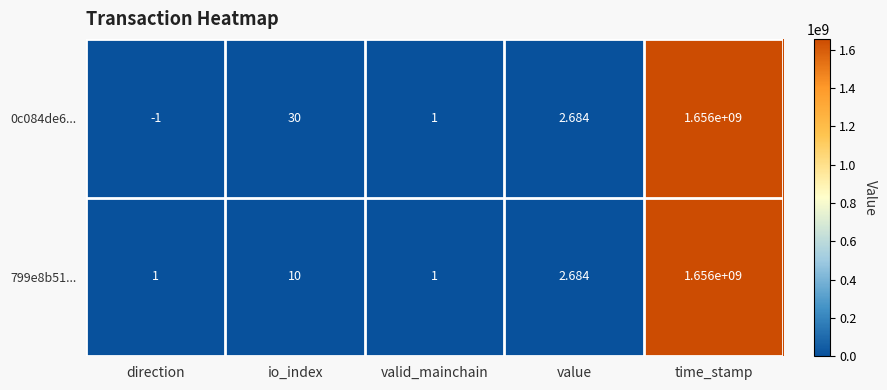

Where is 0c084de6... nearest to the value 827999999?

io_index